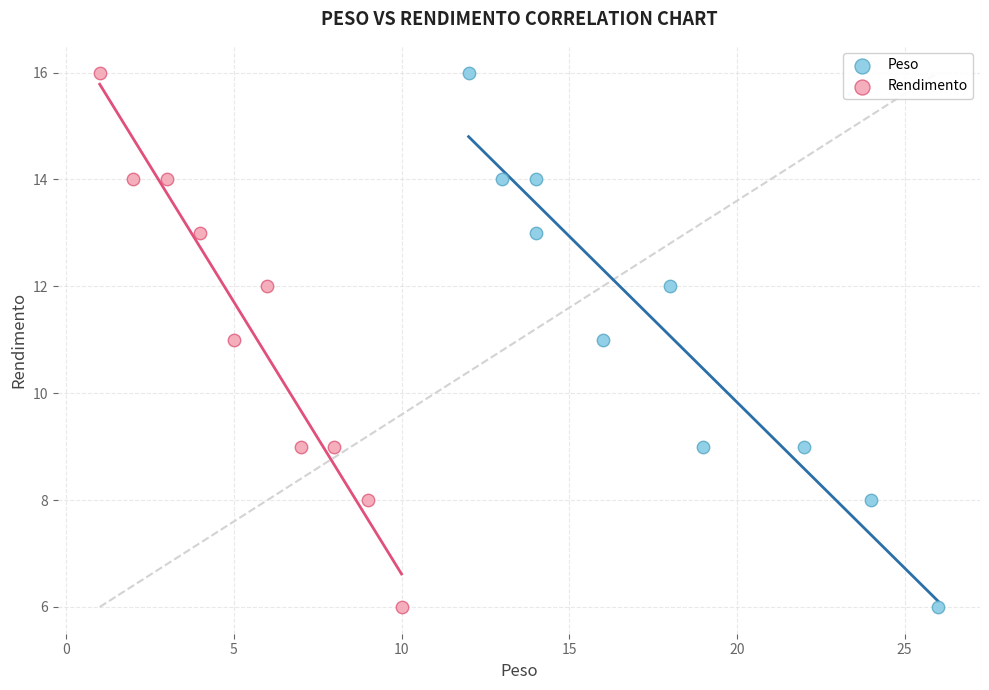

What are all the series names shown in the legend?

Peso, Rendimento